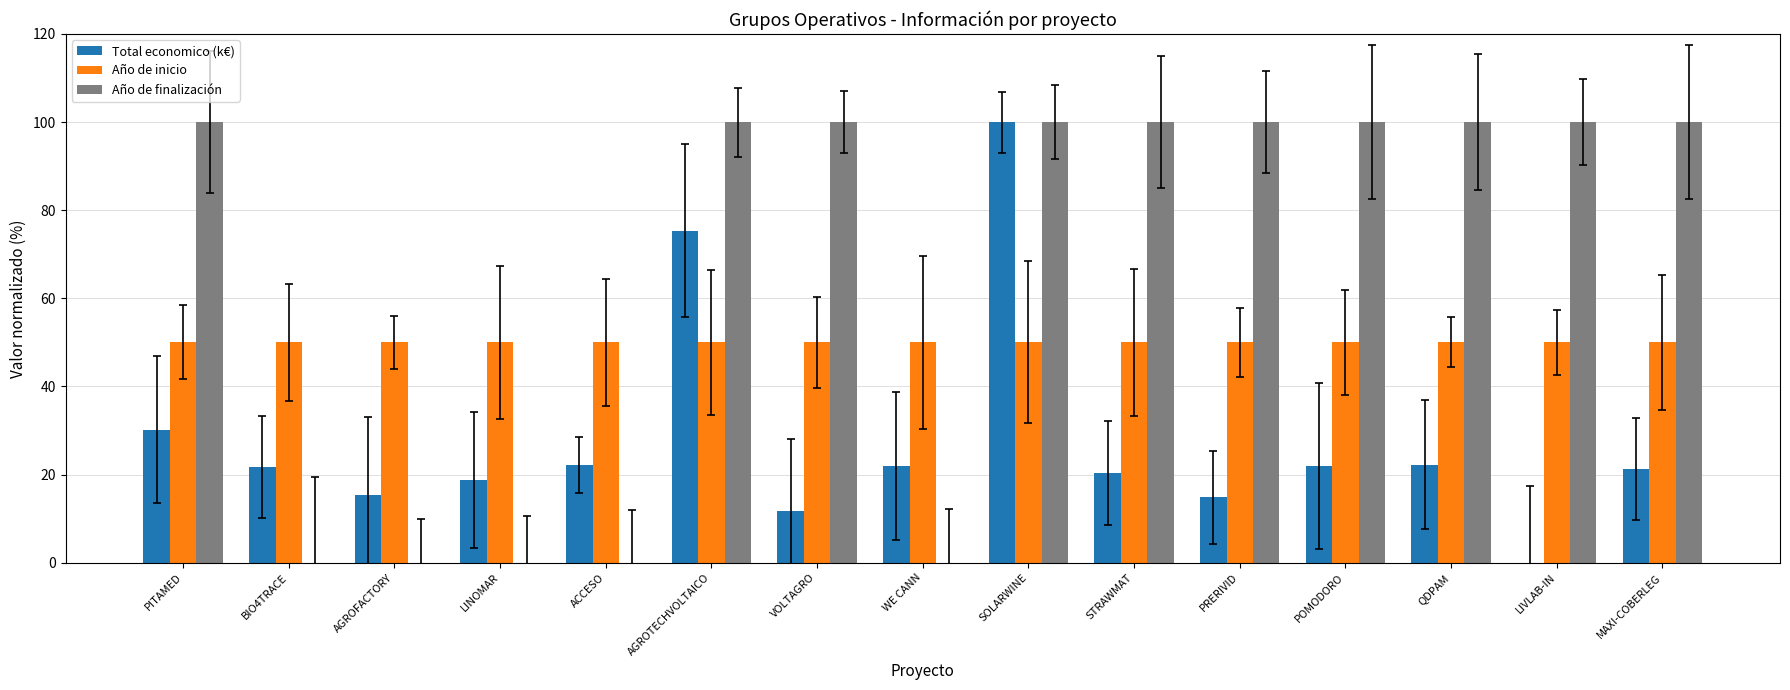

Which series changed the most between VOLTAGRO and LIVLAB-IN?

Total economico (k€)